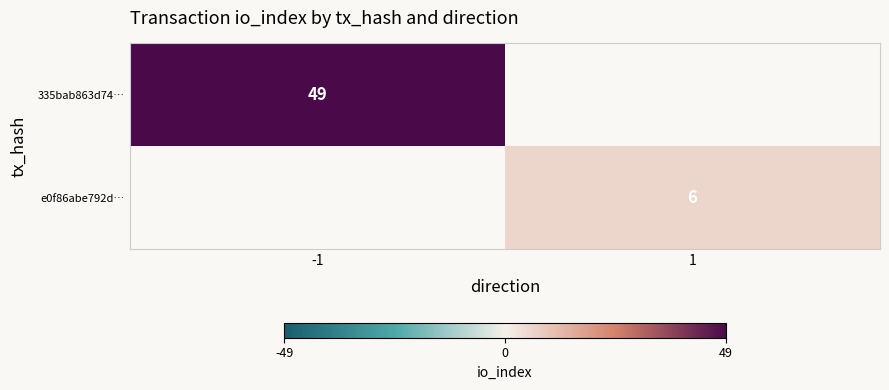

True or false: e0f86abe792d… has a value of 6 at 1.

True